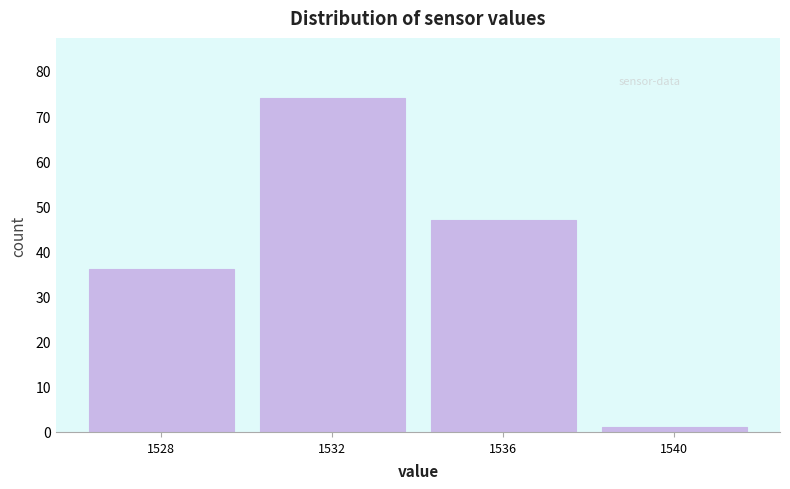

What is the height of the bar covering 1530 to 1534 on the x-axis? The values are not printed on the chart, so give them approximately, as read against the axis.

74